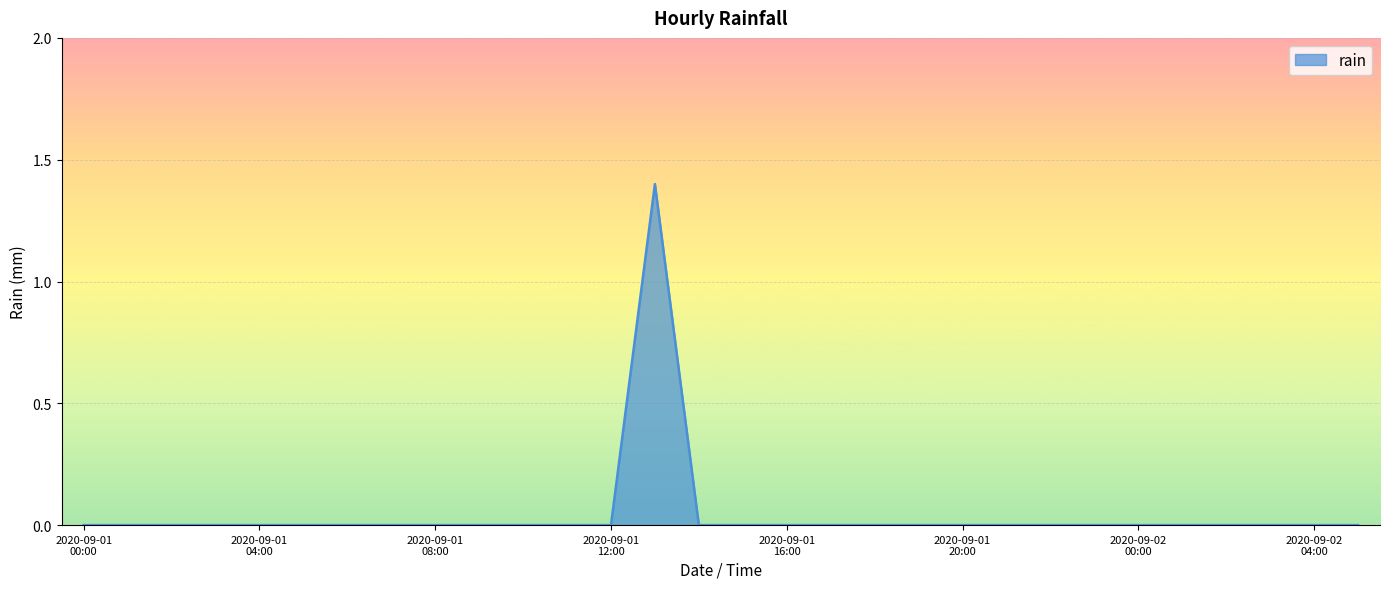

What is the maximum value shown in the chart?

1.4